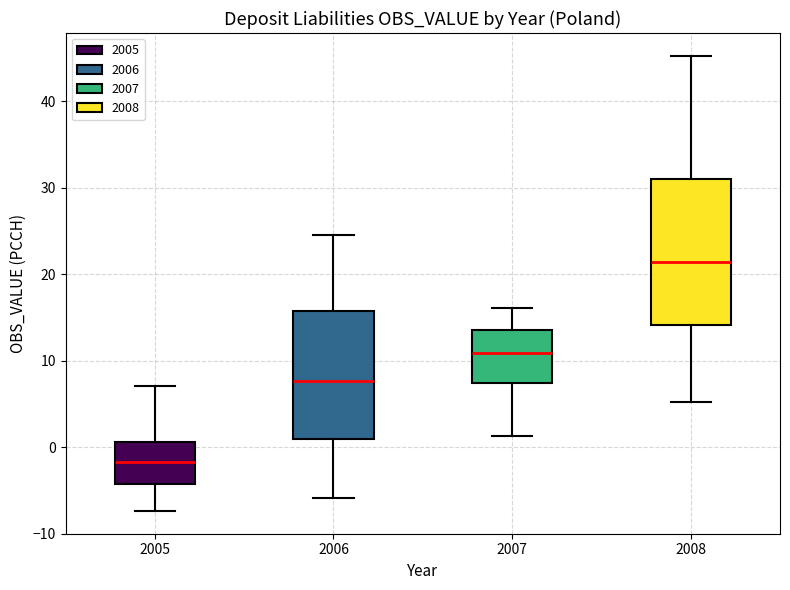

Which box has the lowest median line?

2005